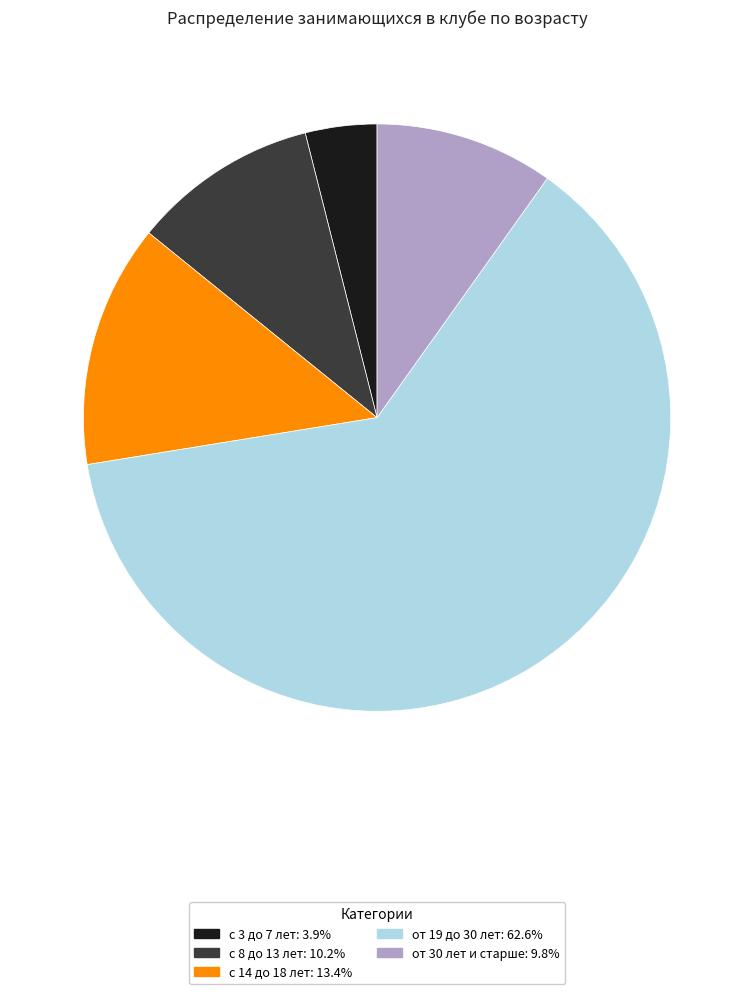

Which has a higher value, с 8 до 13 лет or от 19 до 30 лет?

от 19 до 30 лет